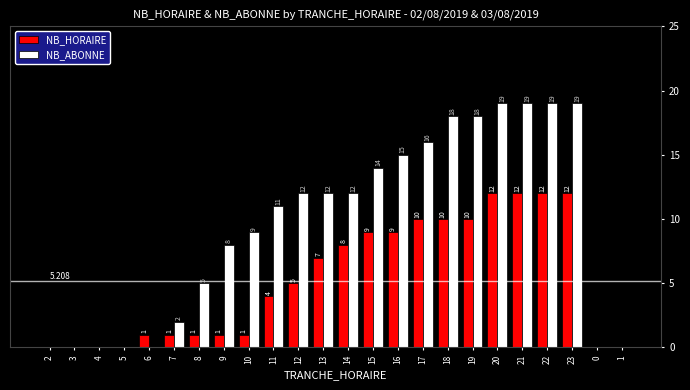

What is the highest value of the NB_HORAIRE series?

12